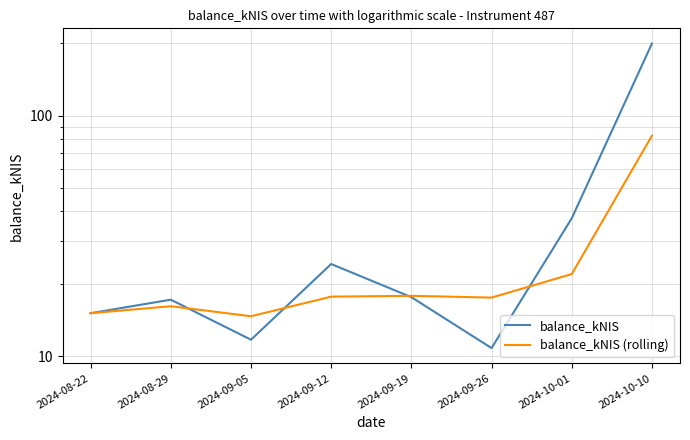

Reading left to right, list all the values displayed in this chart.

balance_kNIS: 2024-08-22=15.1	2024-08-29=17.1	2024-09-05=11.7	2024-09-12=24.1	2024-09-19=17.6	2024-09-26=10.8	2024-10-01=37.4	2024-10-10=199.2
balance_kNIS (rolling): 2024-08-22=15.1	2024-08-29=16.1	2024-09-05=14.6	2024-09-12=17.7	2024-09-19=17.8	2024-09-26=17.5	2024-10-01=21.9	2024-10-10=82.5